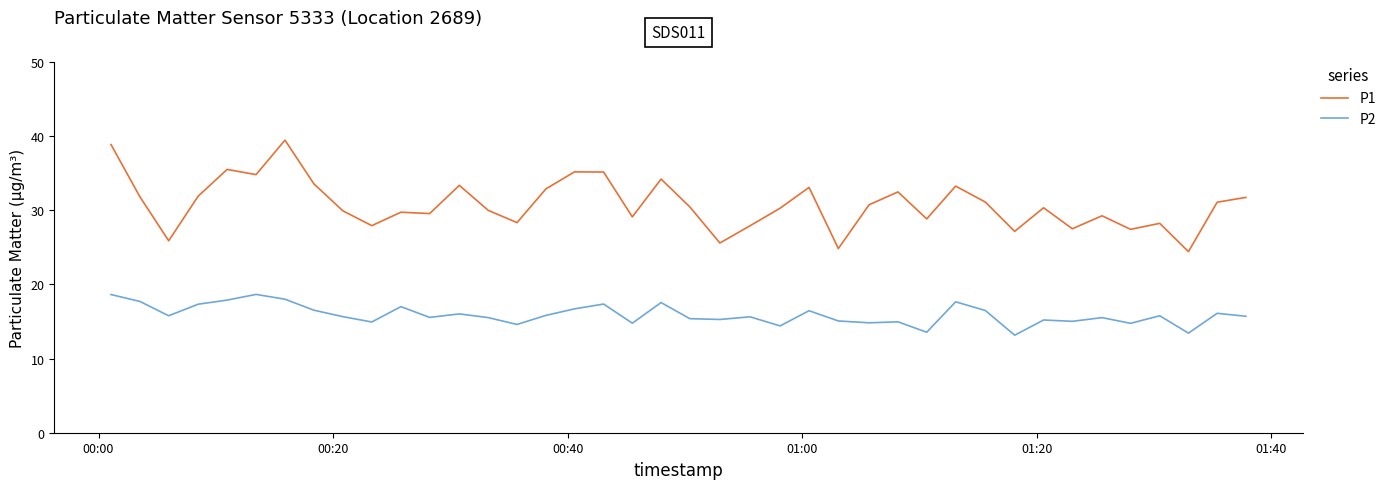

What is the difference between the maximum and minimum values in the P1 series?

15.0